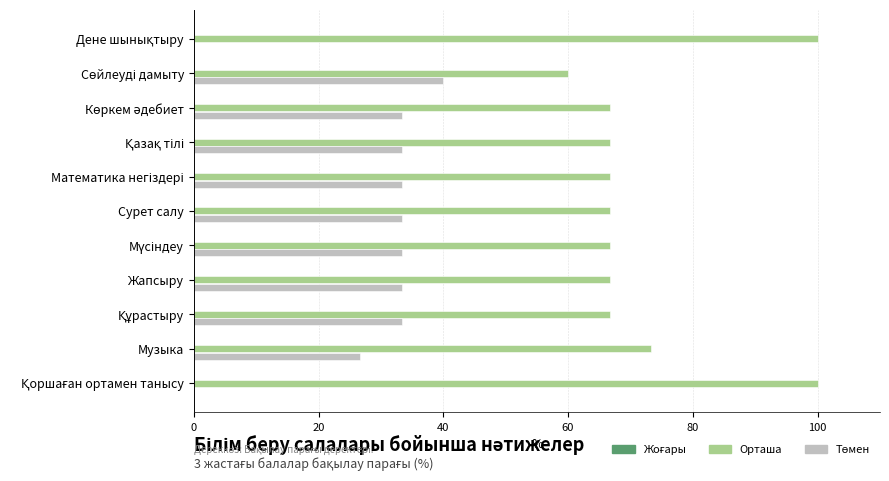

Is it true that Орташа equals 66.7 at Жапсыру?

True